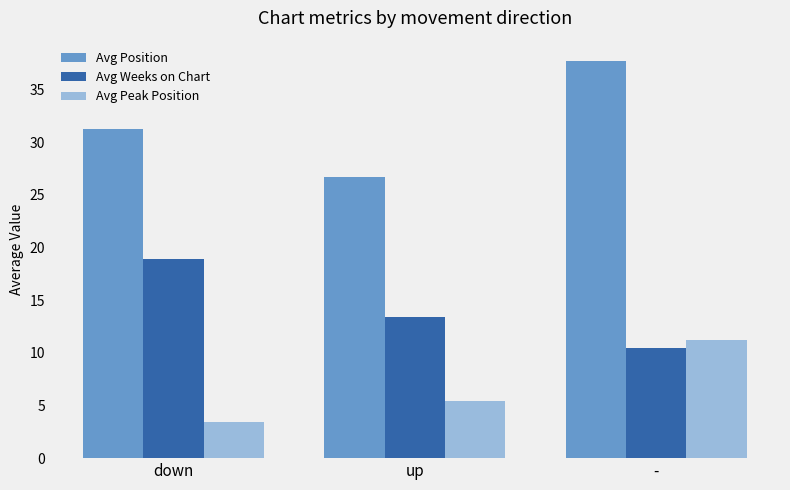

Where does the Avg Position series first go above 31?

down